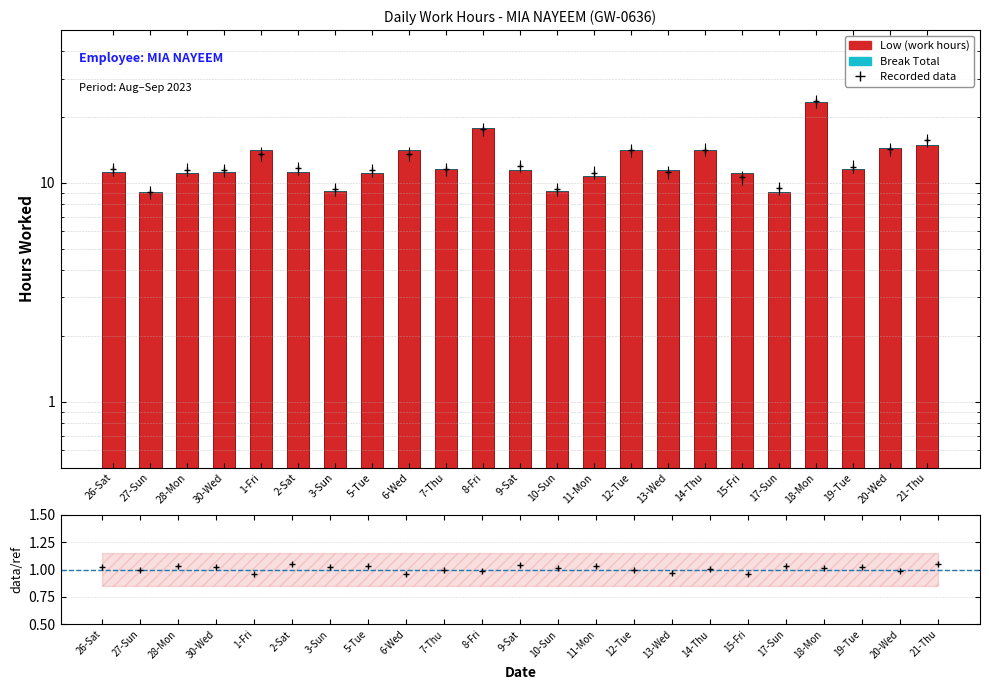

List the series in order of their peak value, lowest first.

Break Total, Low (work hours)